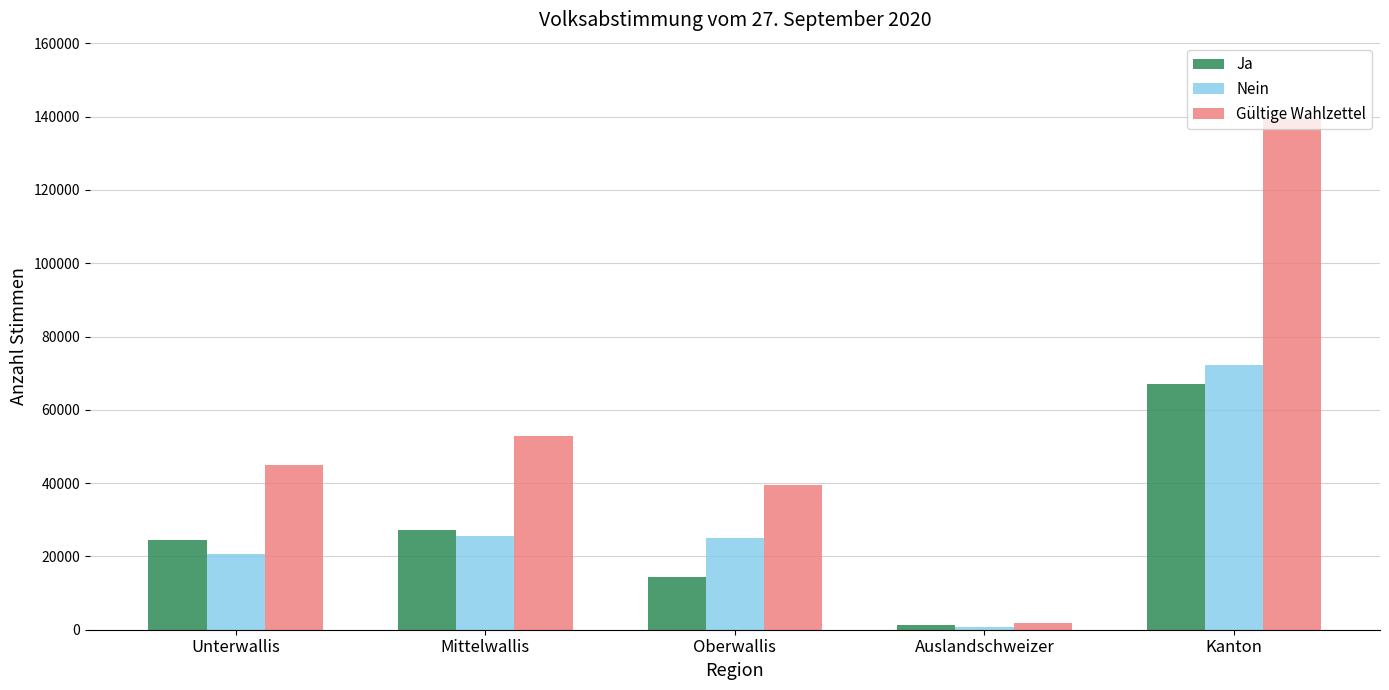

What is the difference between the highest and lowest values at Oberwallis?

25124